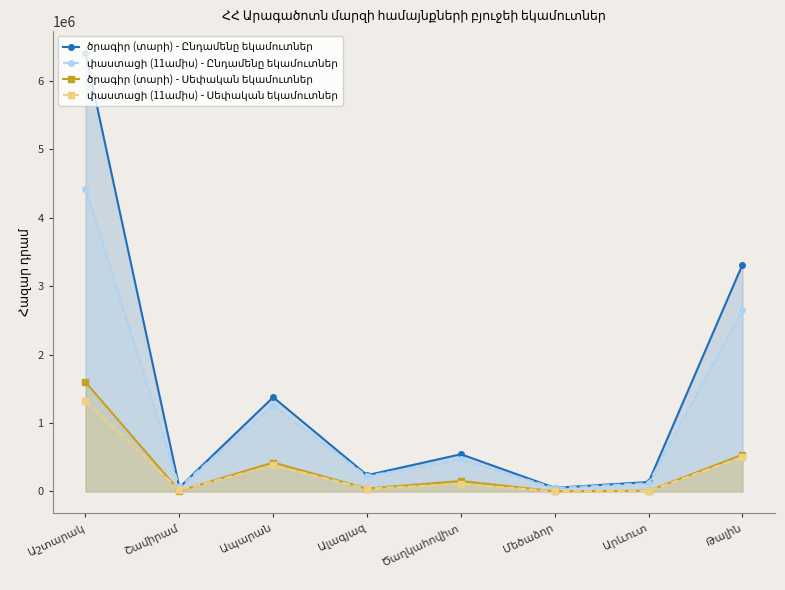

Is it true that ծրագիր (տարի) - Սեփական եկամուտներ equals 43042.0 at Ալագյազ?

True